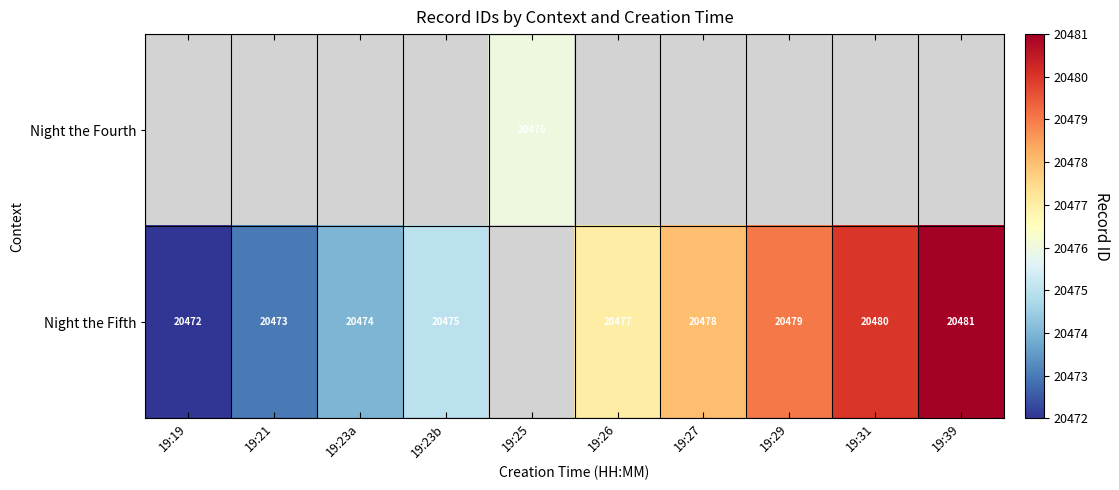

What is the sum of the Night the Fifth values at 19:21 and 19:29?

40952